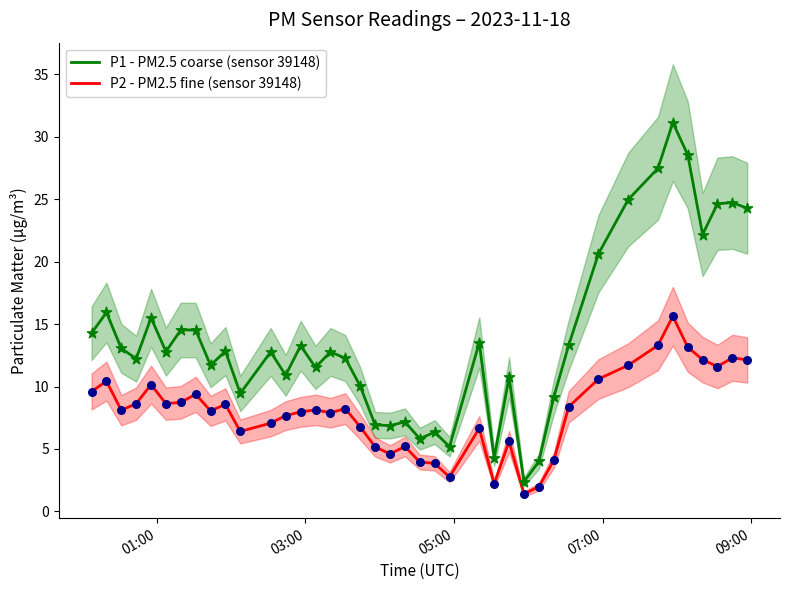

True or false: P1 - PM2.5 coarse (sensor 39148) and P2 - PM2.5 fine (sensor 39148) intersect in this chart.

False